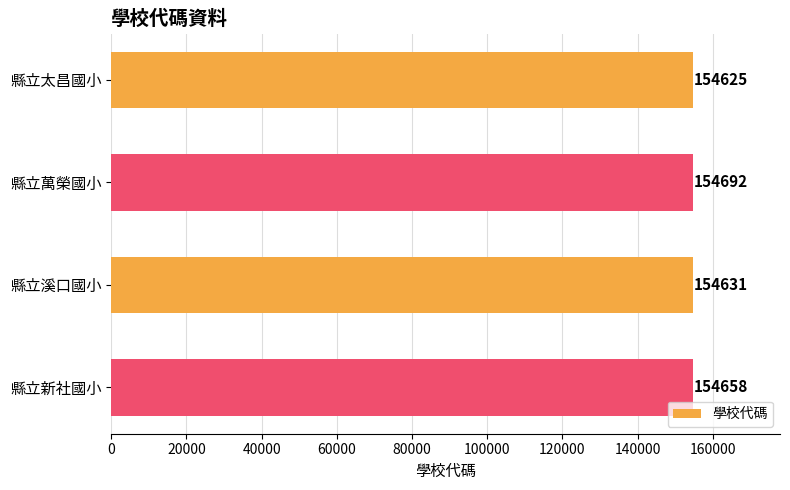

At which category does the chart reach its peak across all series?

縣立萬榮國小